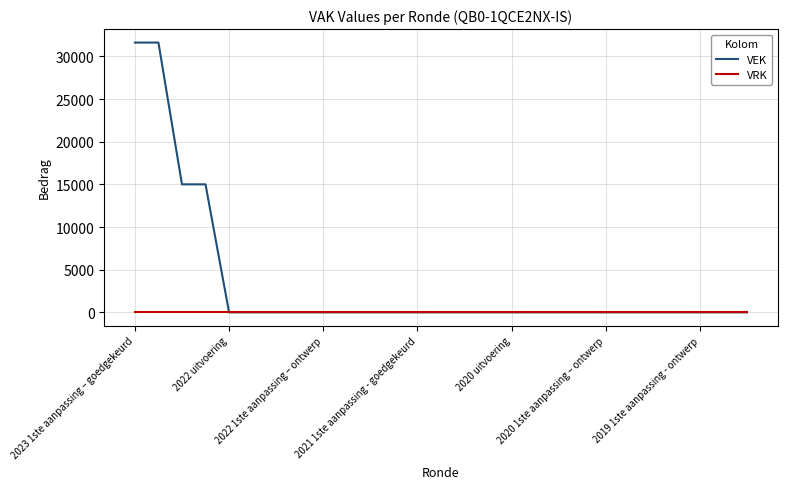

Which series has the largest total across all categories?

VEK